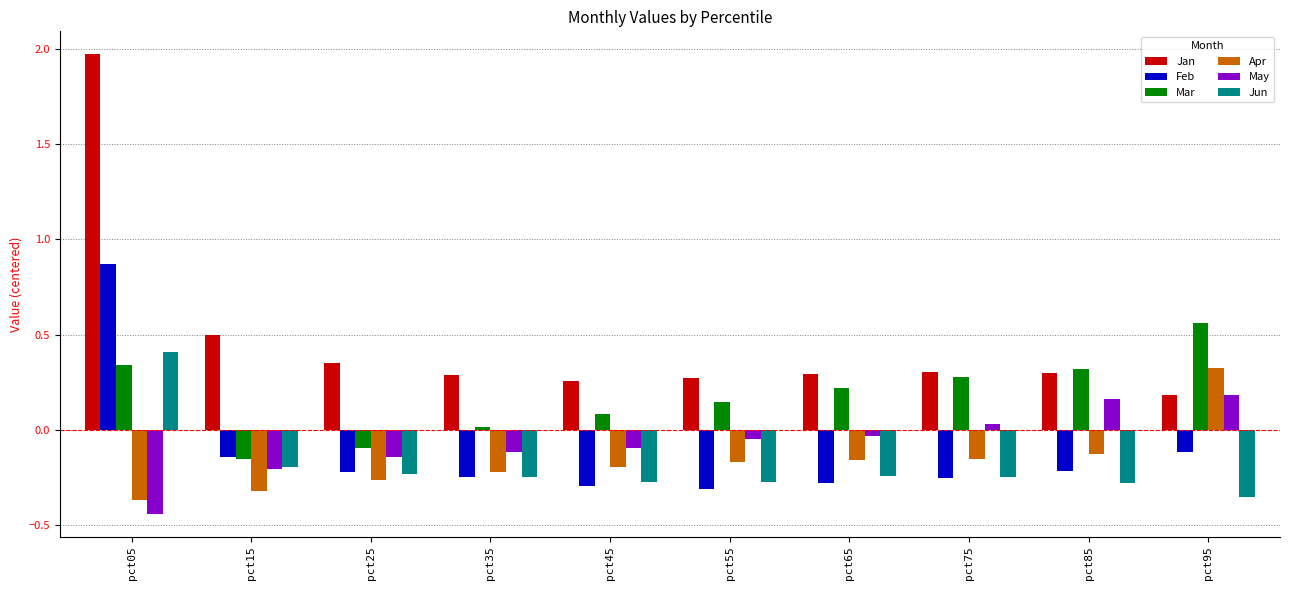

How many groups of bars are there?

10